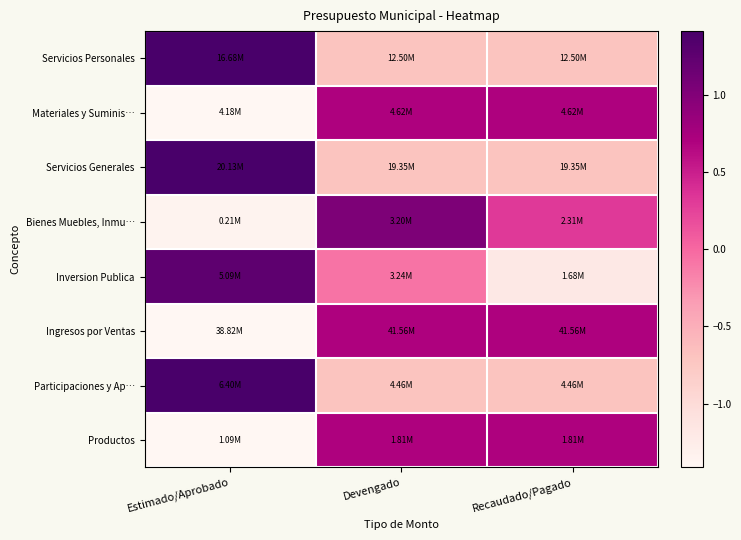

How many series are shown in this chart?

8